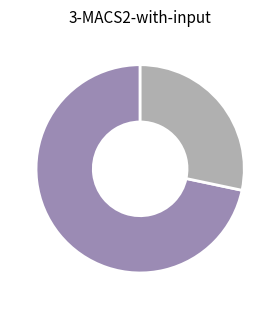

Is there a majority slice in this chart?

Yes